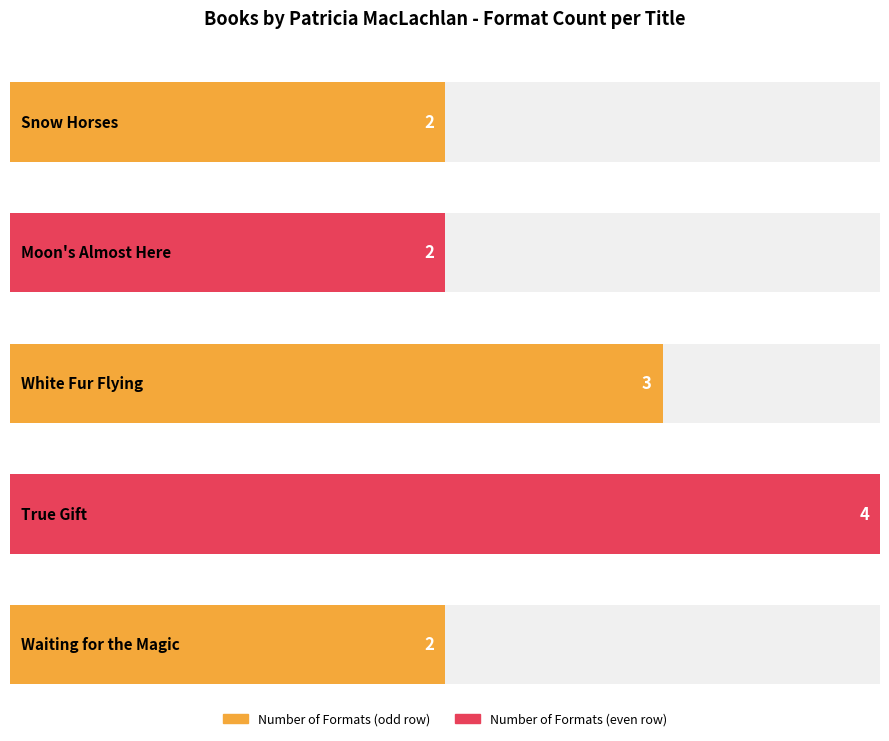

Between Moon's Almost Here and White Fur Flying, which is larger?

White Fur Flying